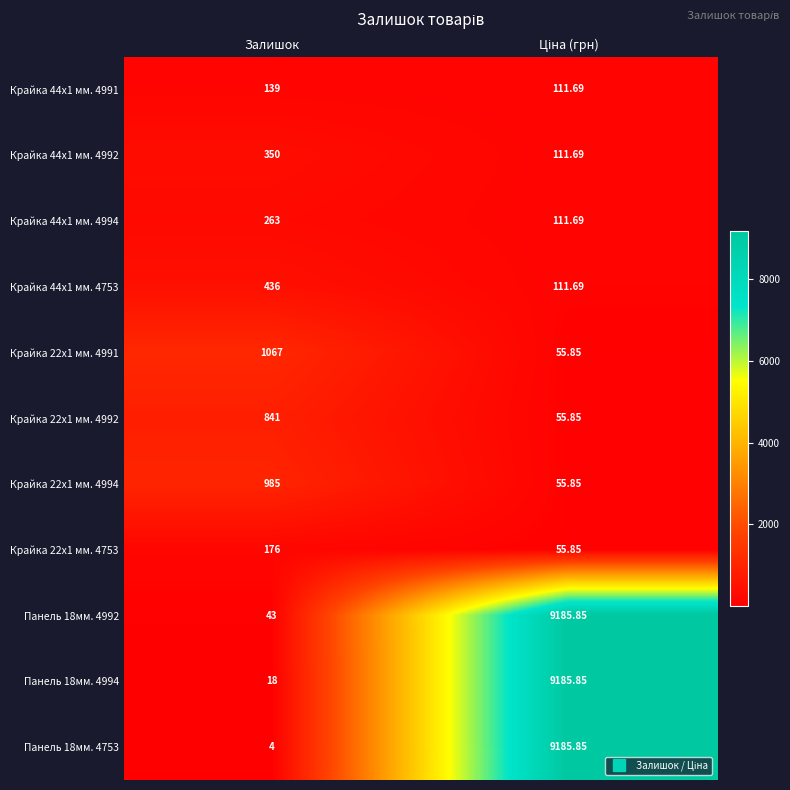

At which category does the chart reach its minimum across all series?

Залишок